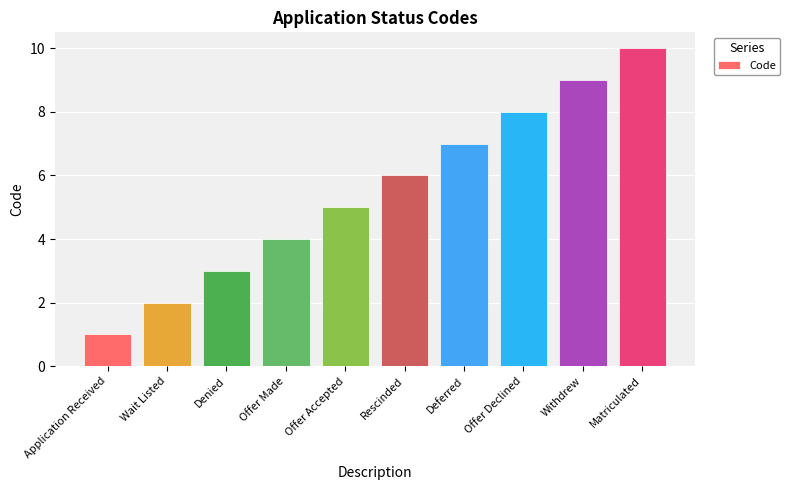

The value at Application Received is 1. True or false?

True